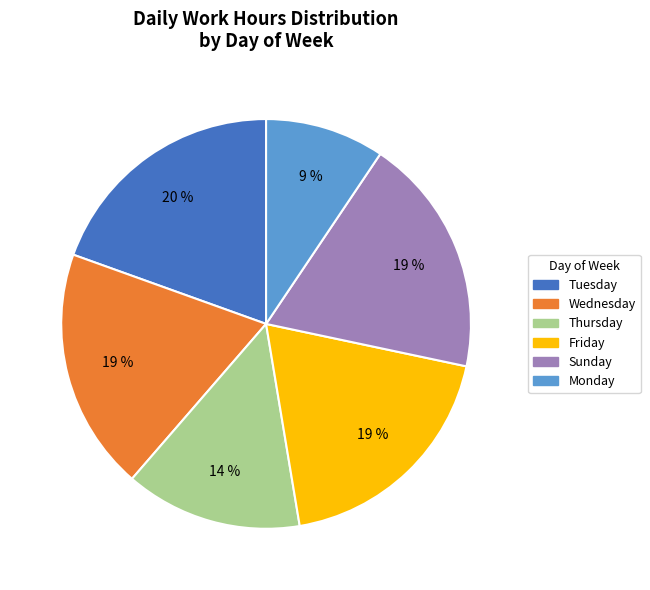

Does any single category account for the majority?

No